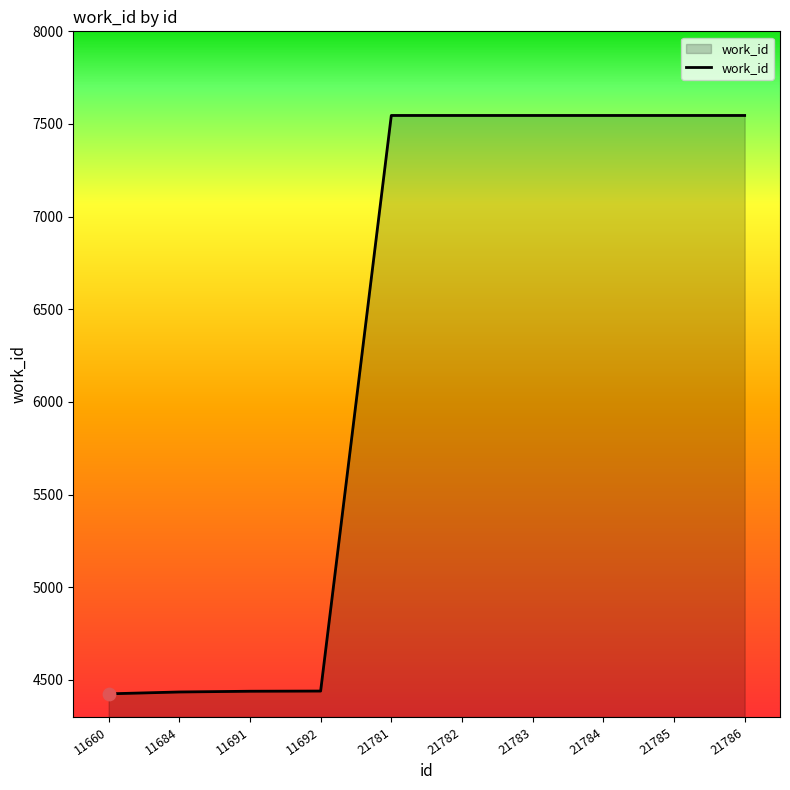

Approximately how many times larger is the value at 21785 compared to 21781?

1.0